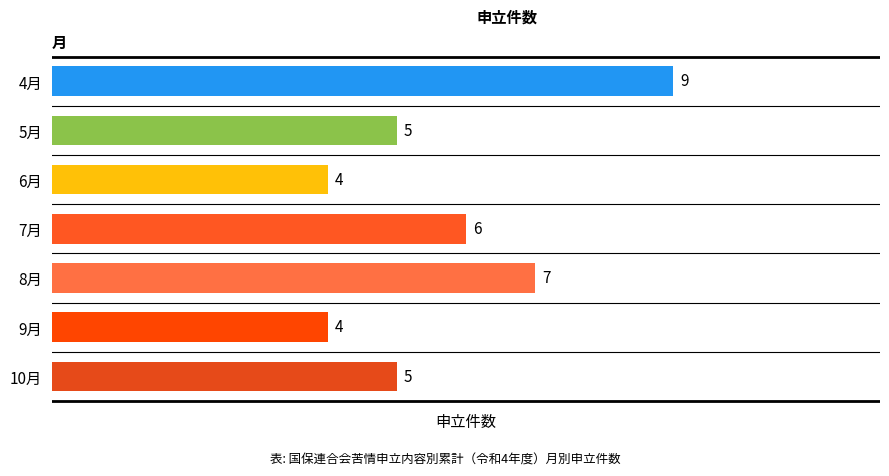

The chart shows a value of 4 at 9月. True or false?

True